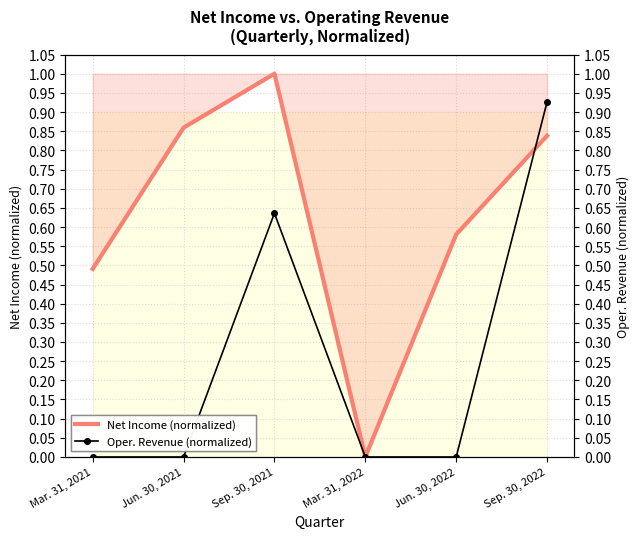

Which category has the lowest value across all series?

Mar. 31, 2022